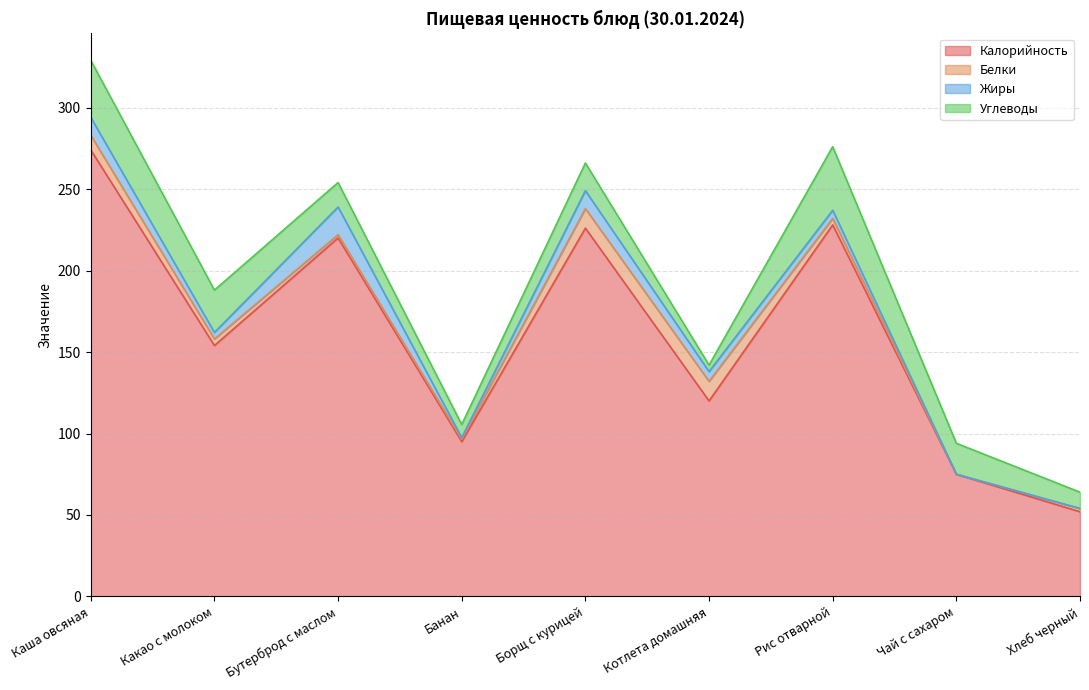

True or false: Углеводы and Калорийность intersect in this chart.

False